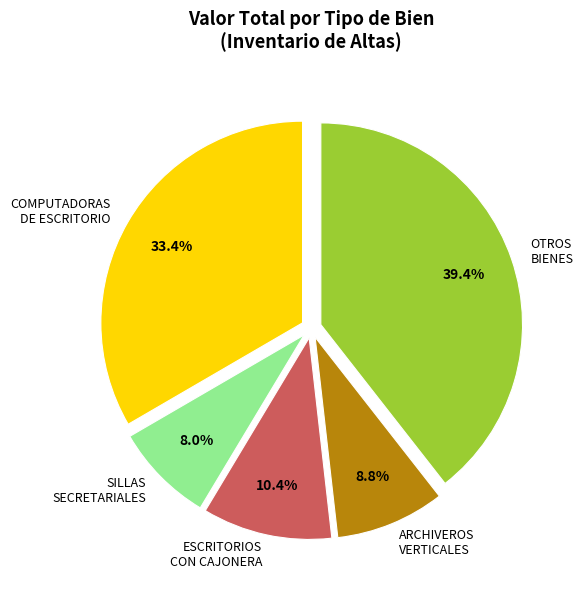

What is the largest slice in the pie chart?

OTROS BIENES